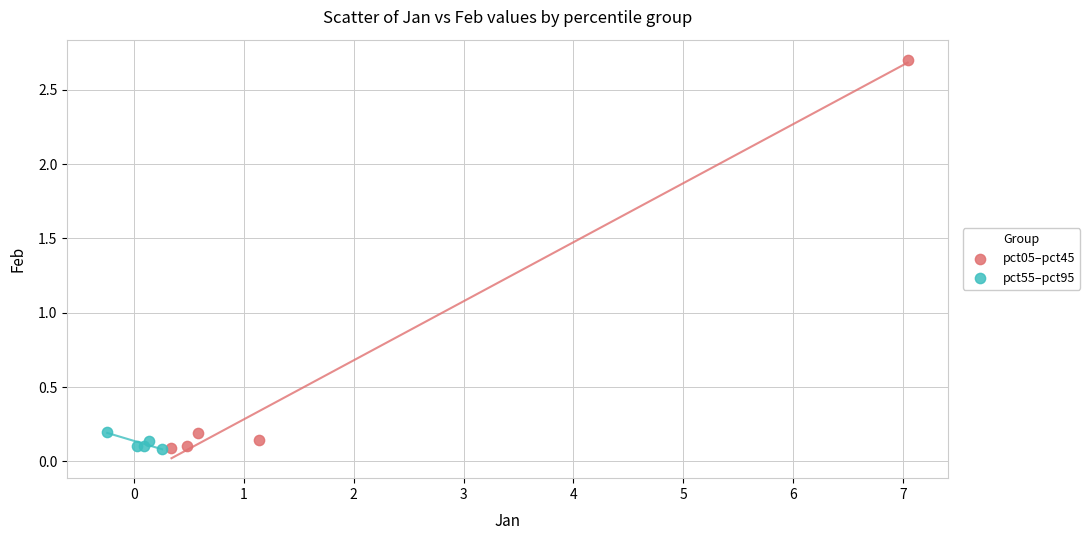

Which series has the widest spread of Y values?

pct05–pct45